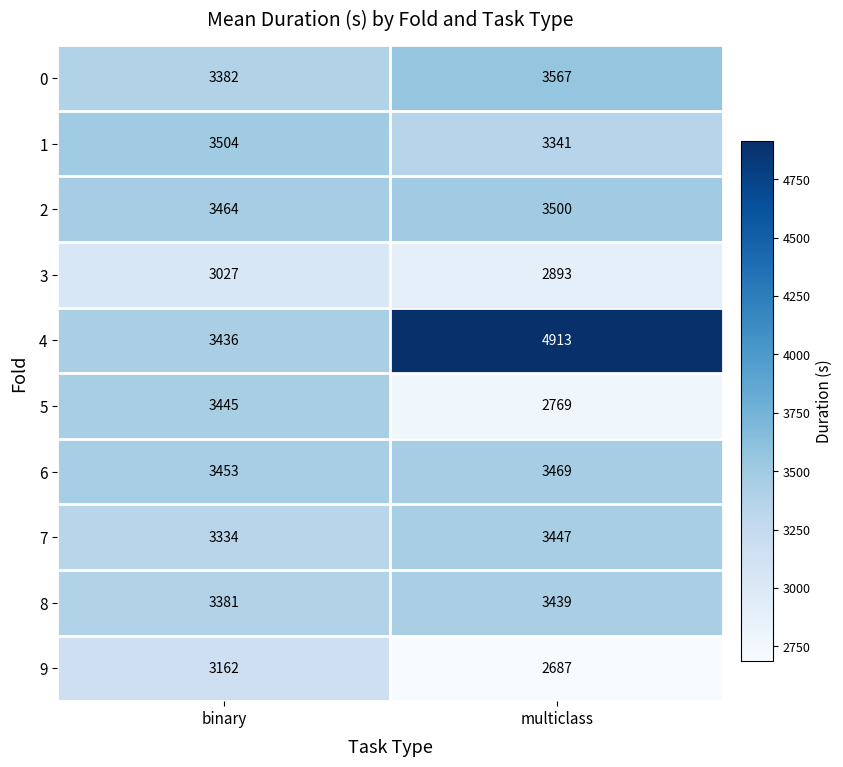

How many series are shown in this chart?

10